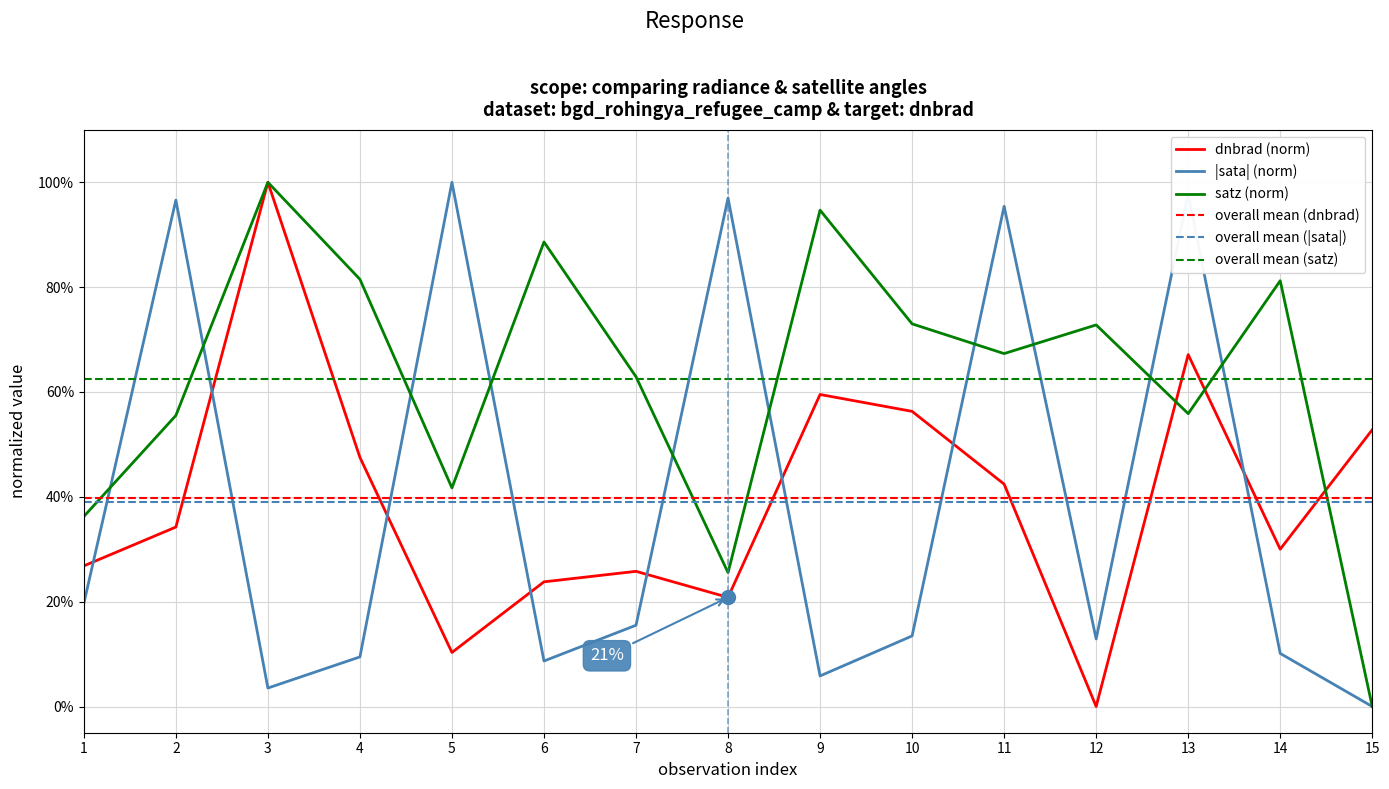

What is the difference between the maximum and minimum values in the satz series?

1.0